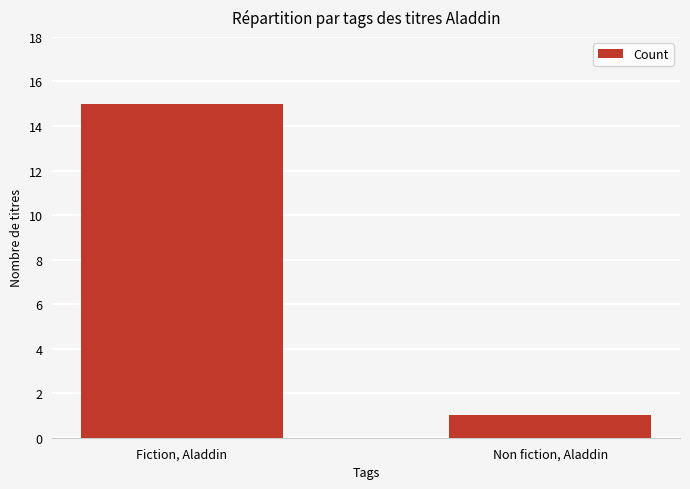

What is the sum of all values?

16